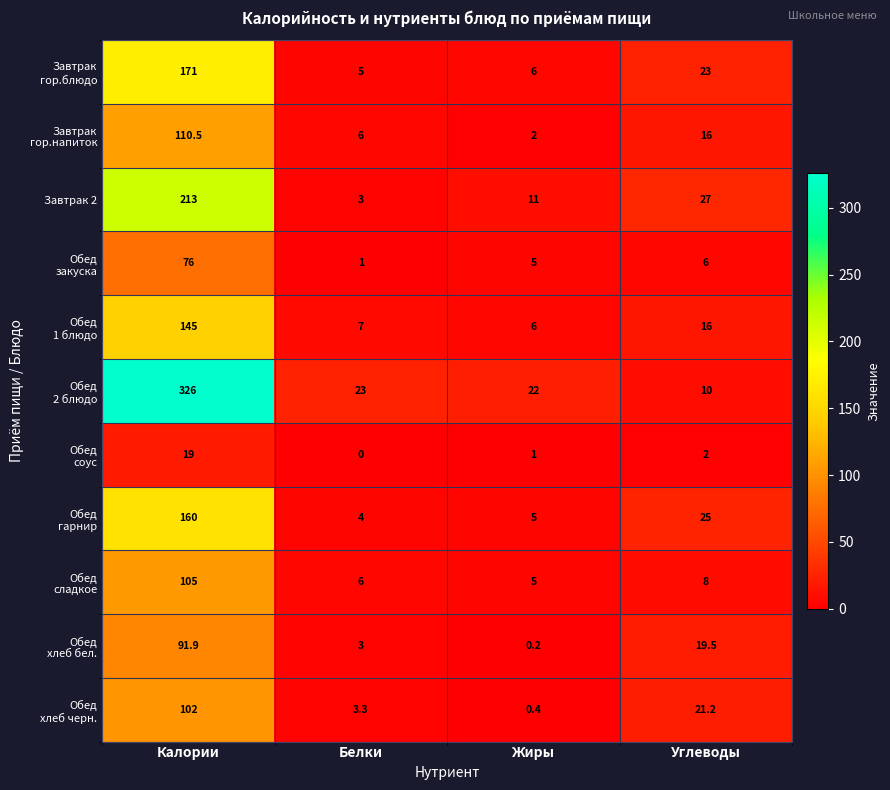

What is the maximum value shown in the chart?

326.0